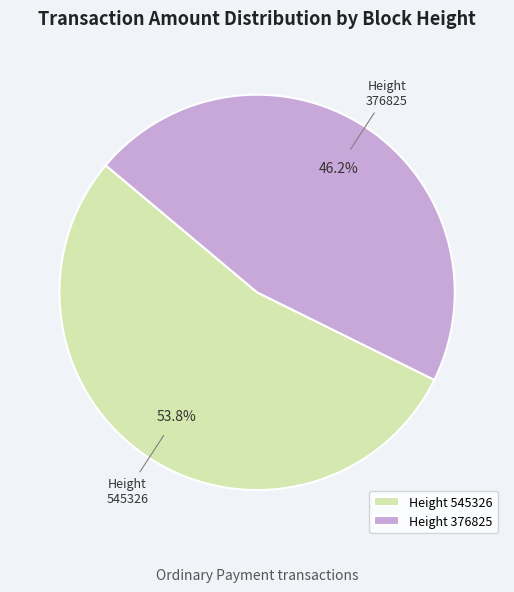

Count the number of slices in the pie.

2